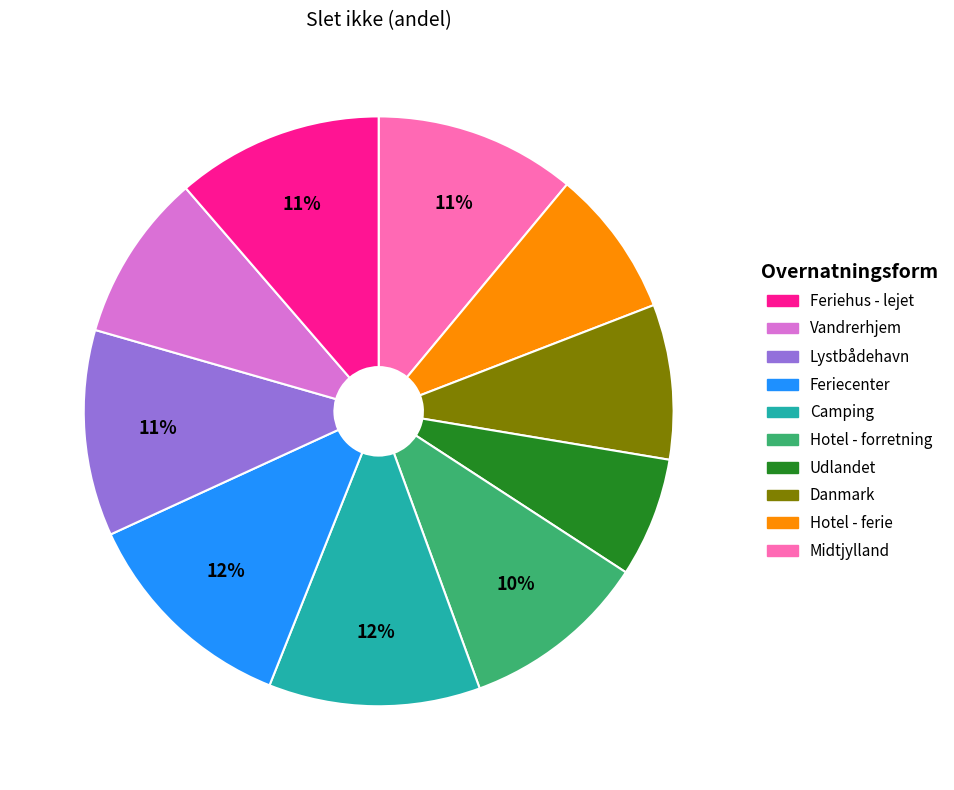

Is there any slice that represents more than half of the pie?

No